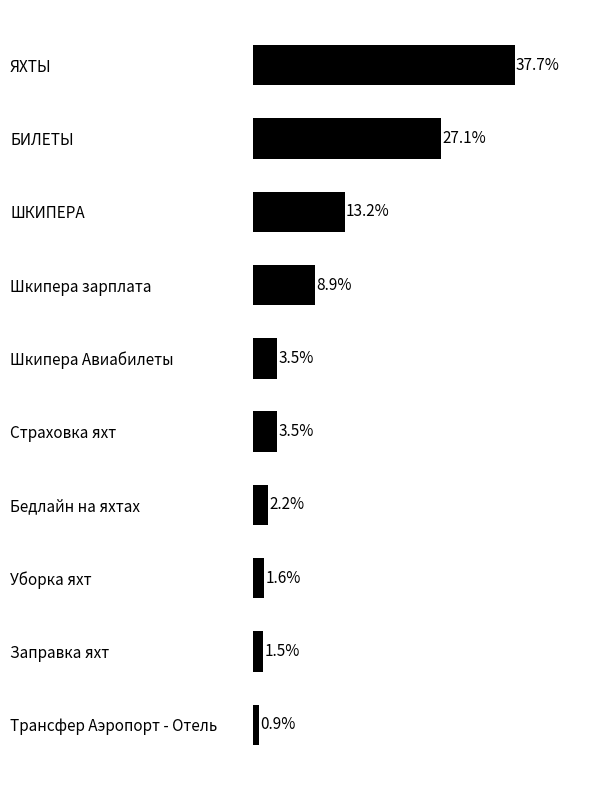

Which has a higher value, Трансфер Аэропорт - Отель or ШКИПЕРА?

ШКИПЕРА